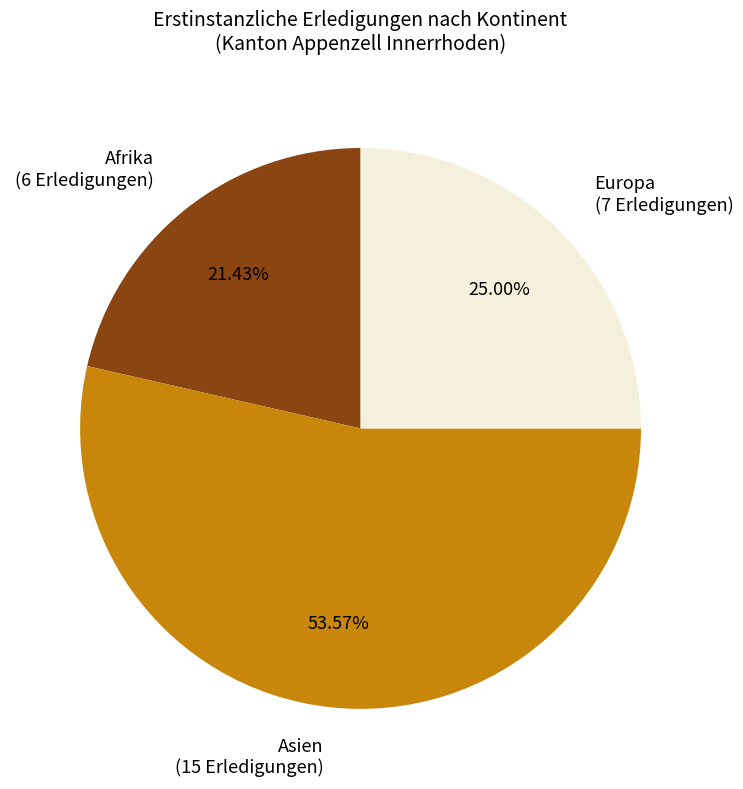

Rank the categories by value from lowest to highest.

Afrika, Europa, Asien